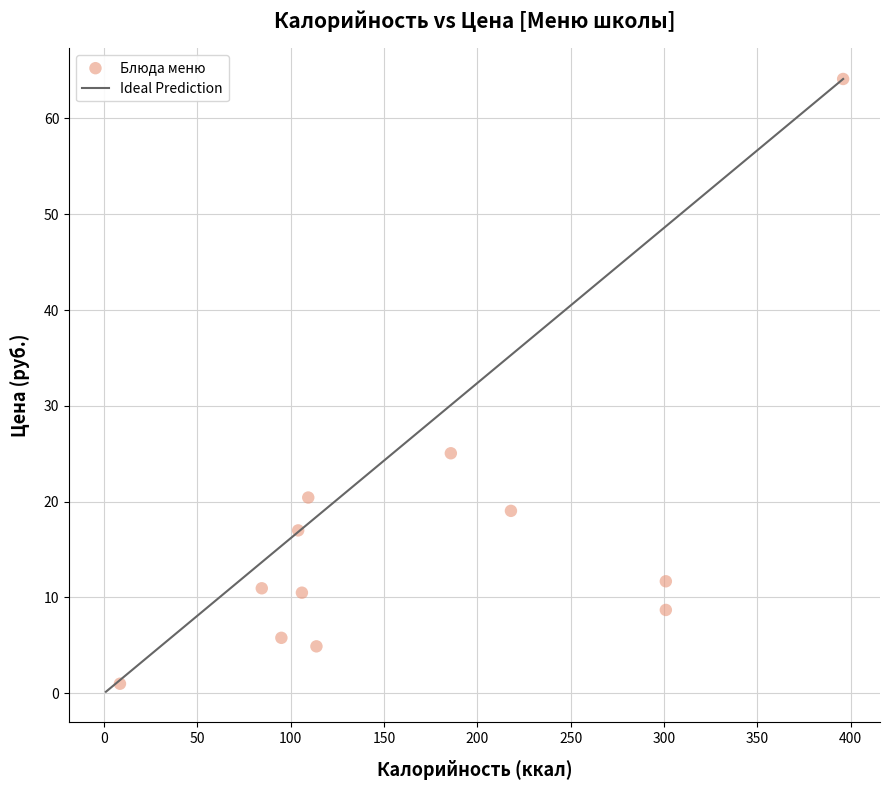

What Y value in the scatter plot is closest to 32?

25.1